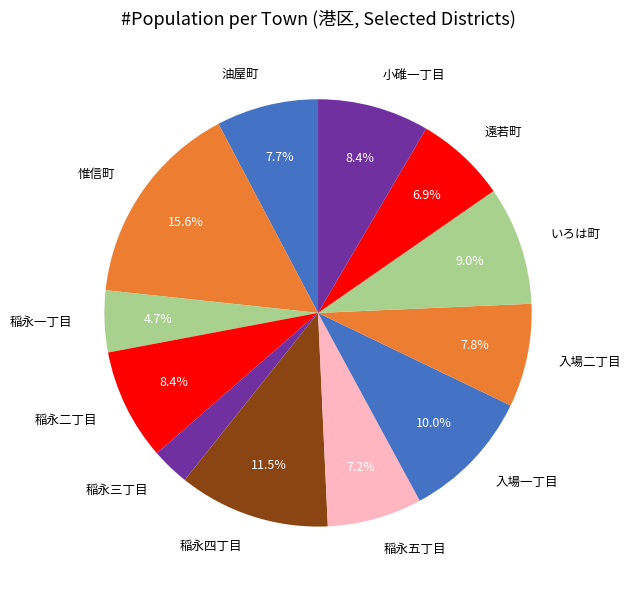

Is there a majority slice in this chart?

No